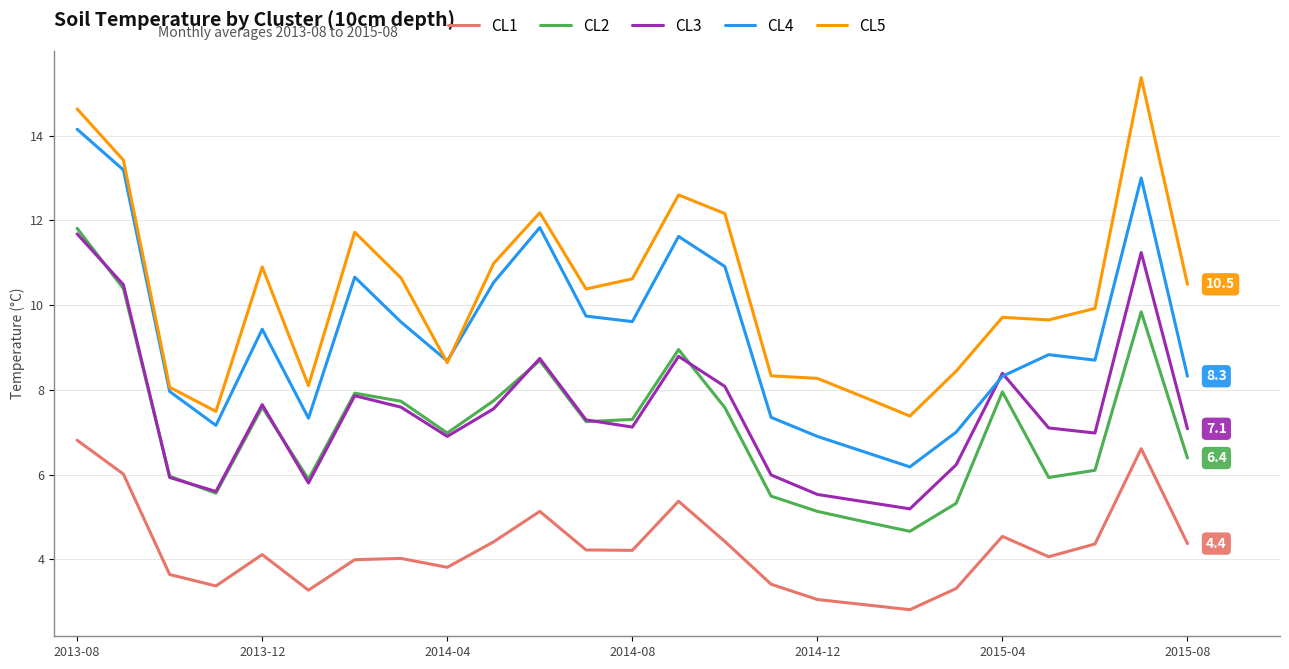

How many distinct data groups are displayed?

5